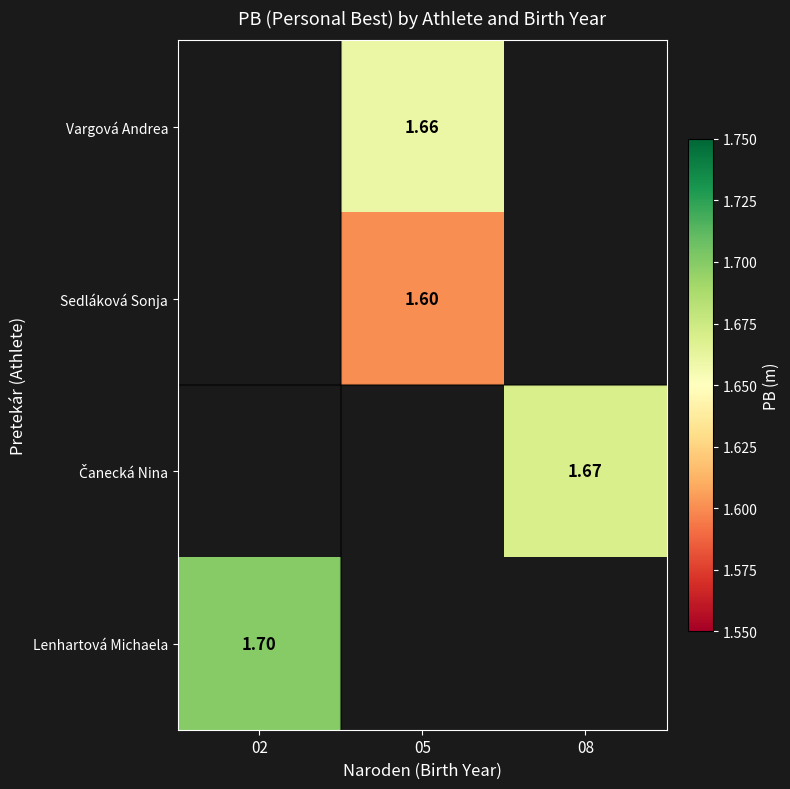

What is the minimum value for Lenhartová Michaela?

1.7